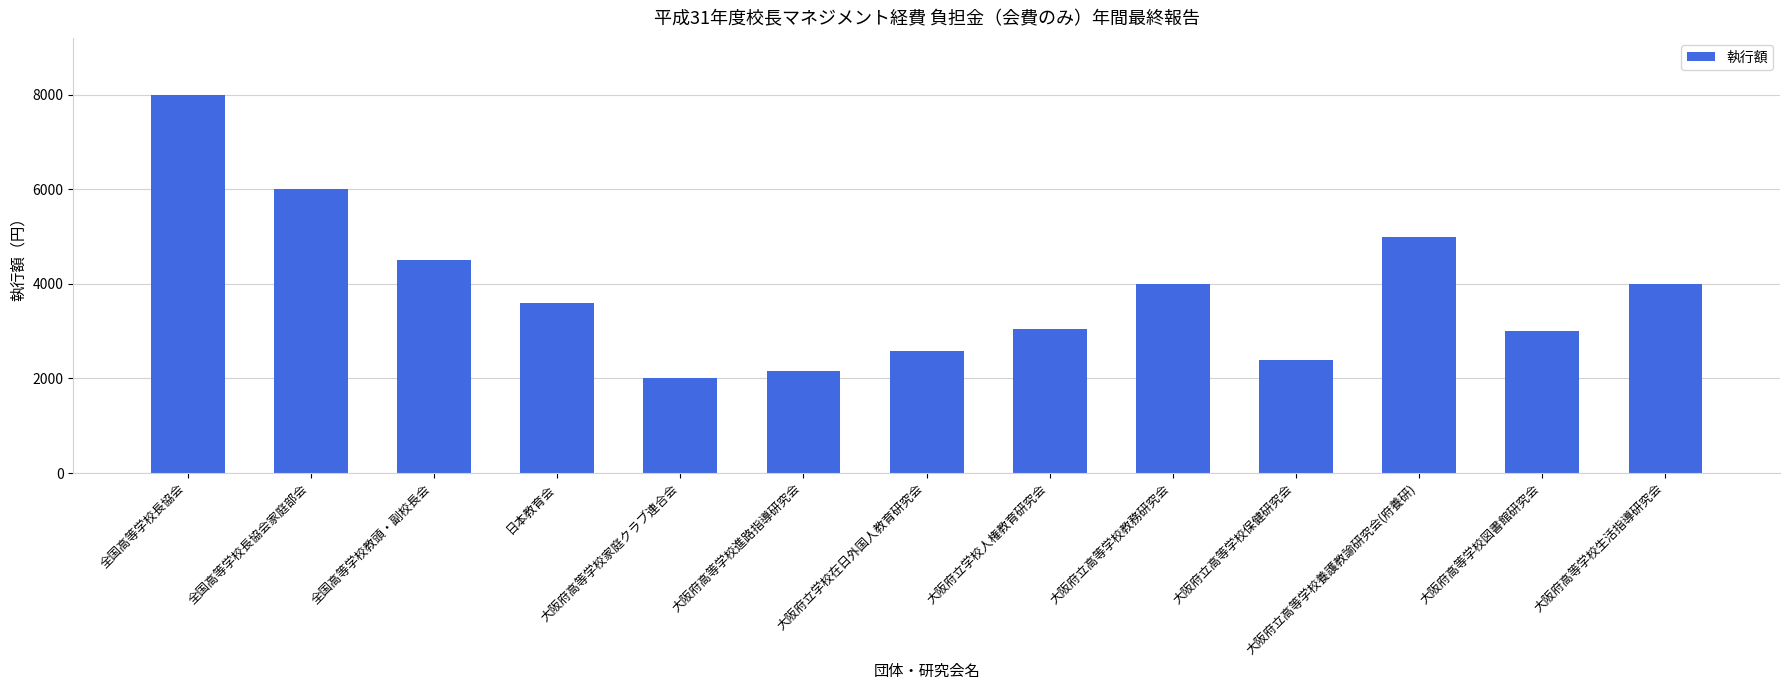

What is the difference between the maximum and minimum values?

6000